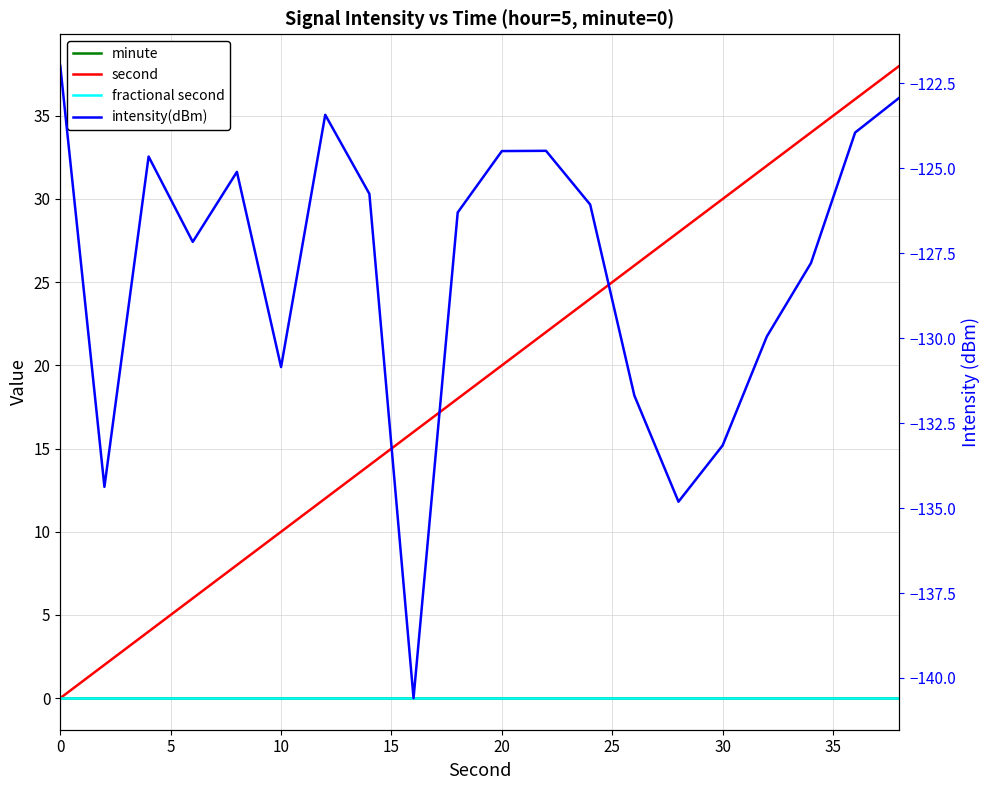

True or false: second has a value of 55.1 at 18.

False